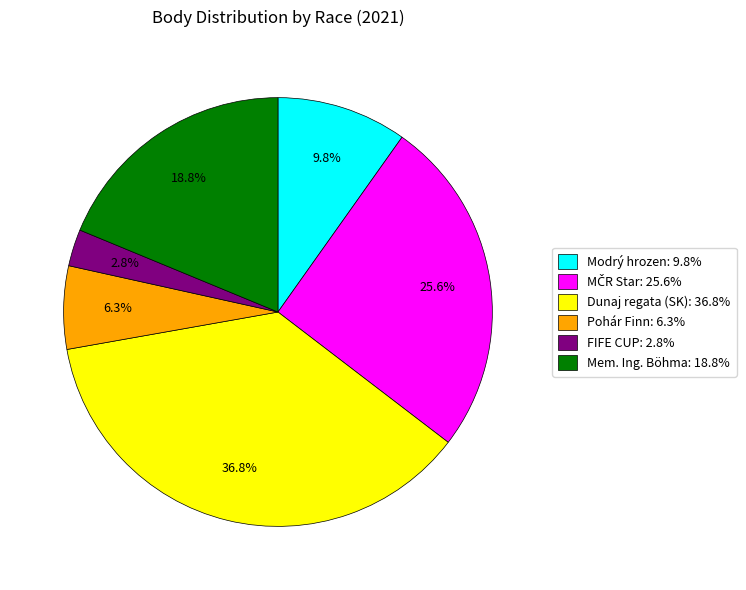

Between Modrý hrozen and Dunaj regata (SK), which is larger?

Dunaj regata (SK)